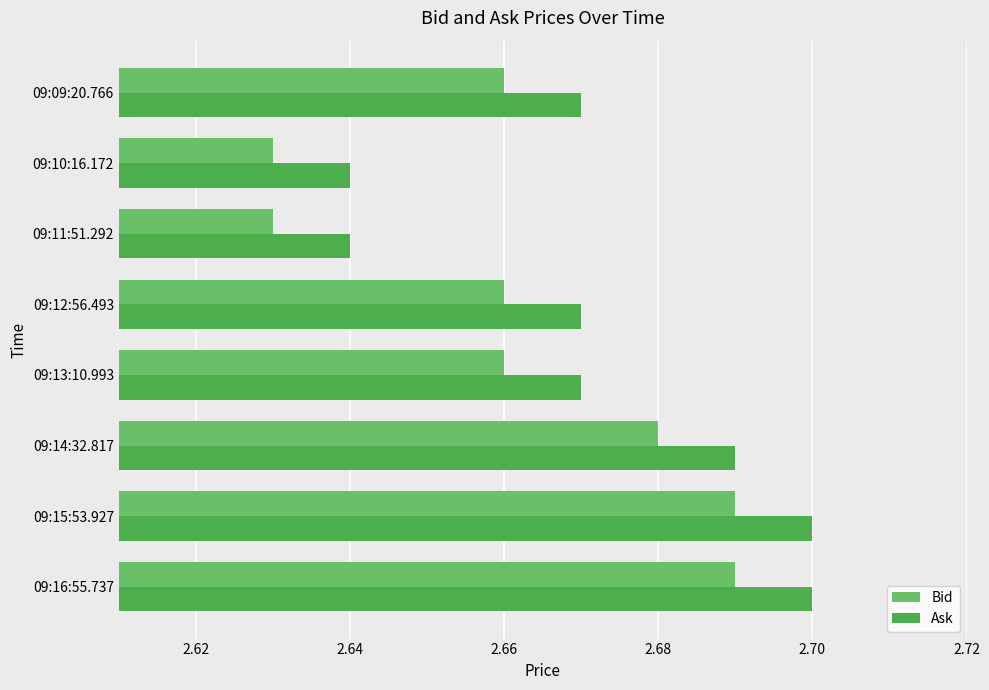

Rank the series by their maximum value, from lowest to highest.

Bid, Ask